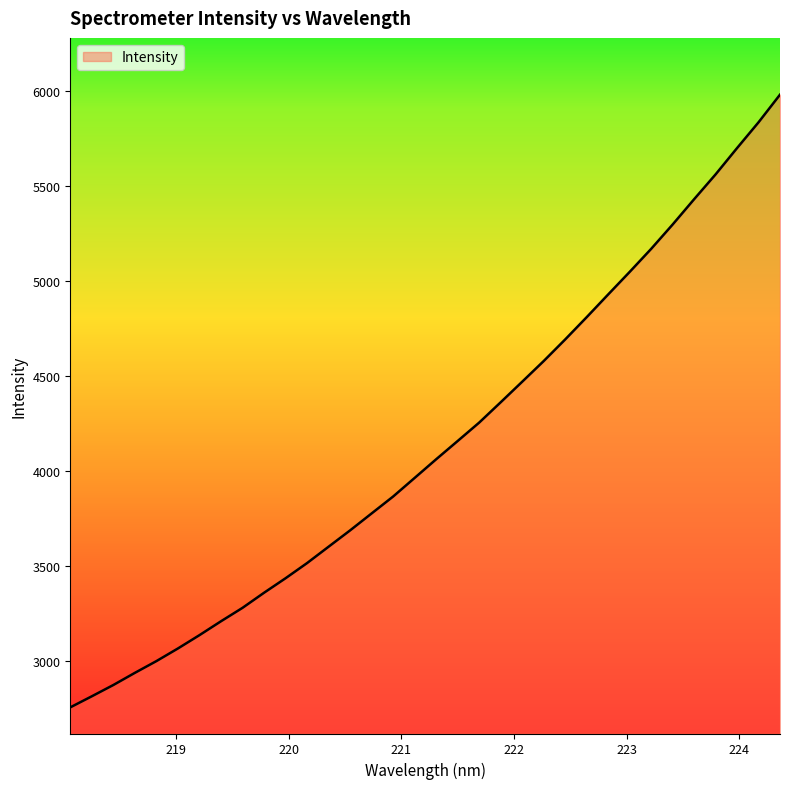

True or false: there are more than 0 points higher than both neighbors.

False